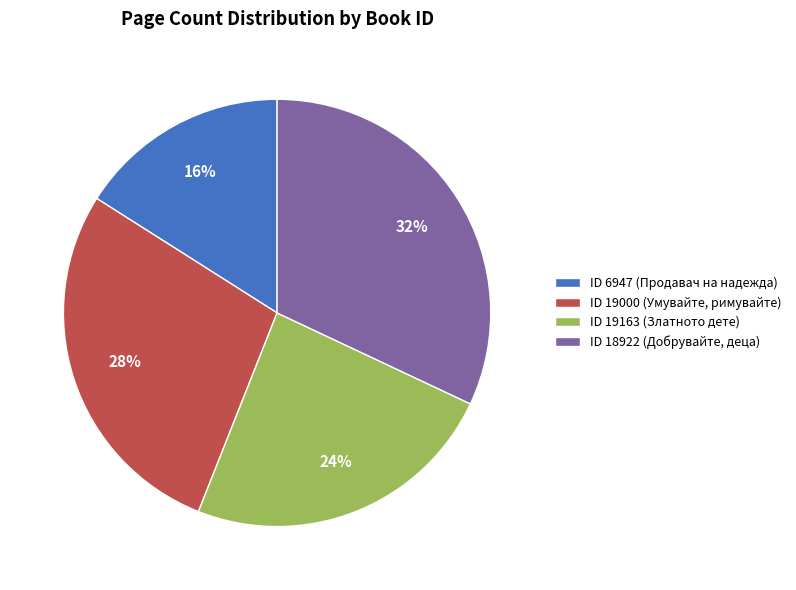

To the nearest percent, what is the difference between the largest and smallest slice percentages?

16%